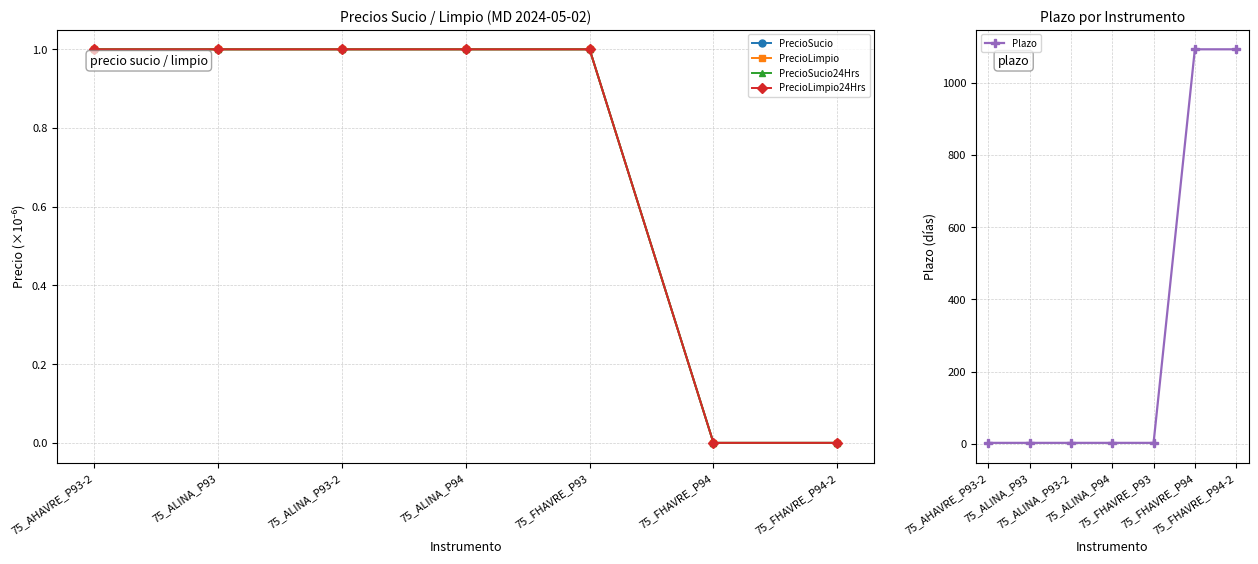

How many distinct data groups are displayed?

5